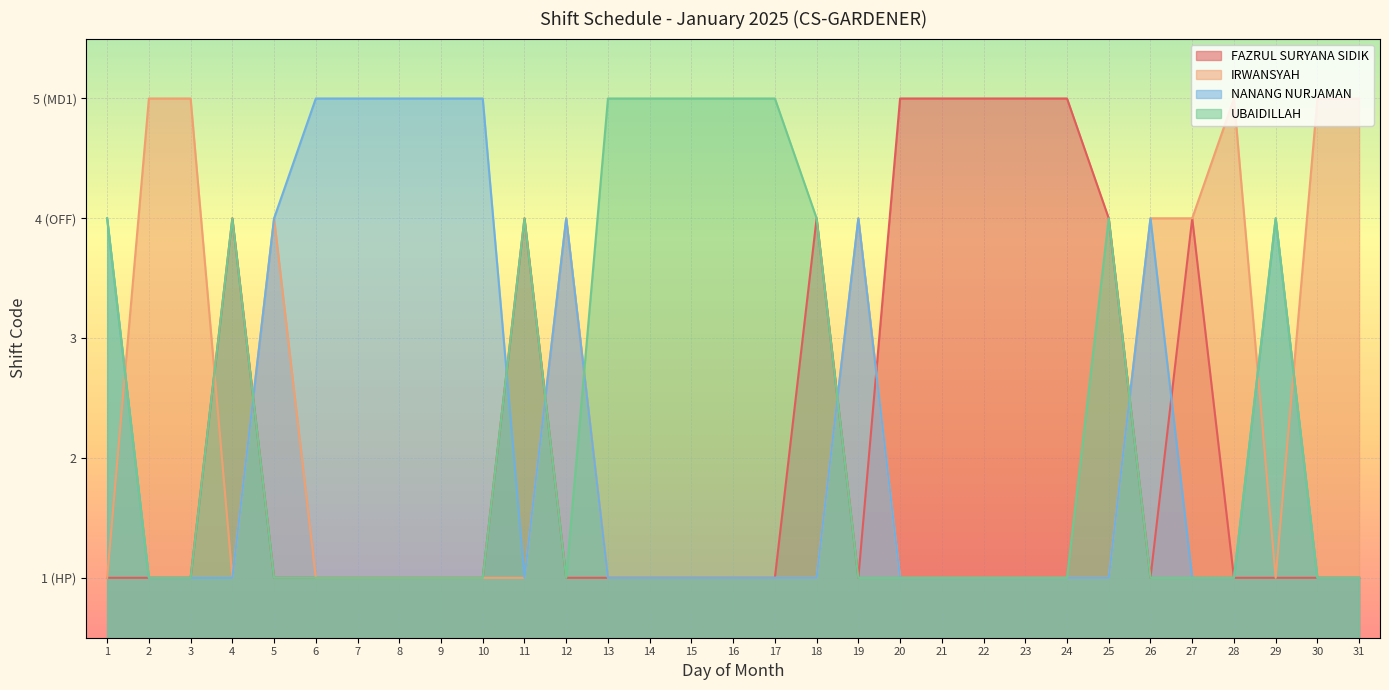

Rank the series at 1 from highest to lowest value.

NANANG NURJAMAN, UBAIDILLAH, FAZRUL SURYANA SIDIK, IRWANSYAH